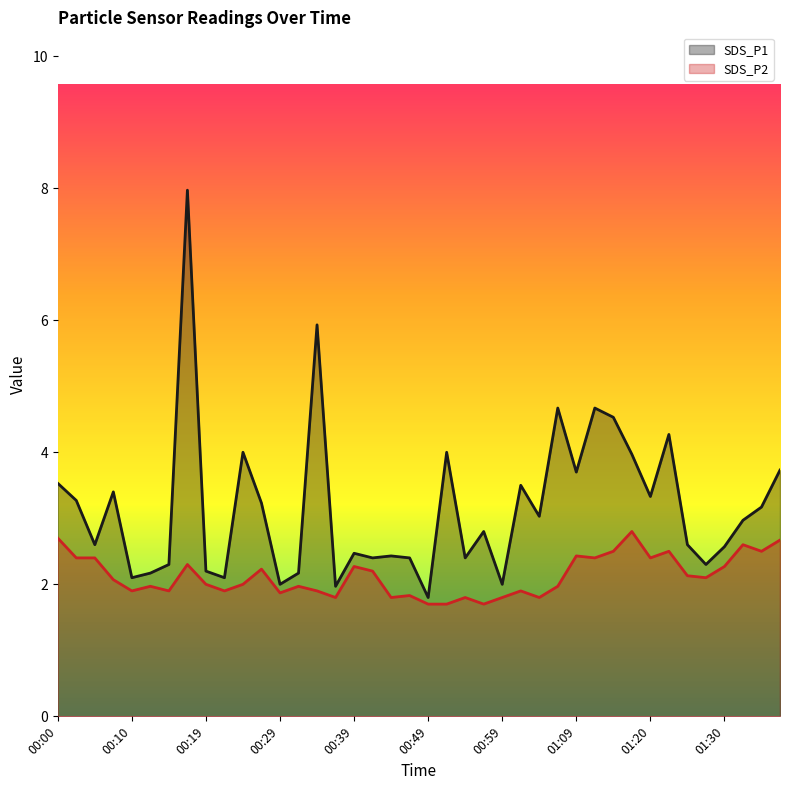

How many lines are shown in the chart?

2